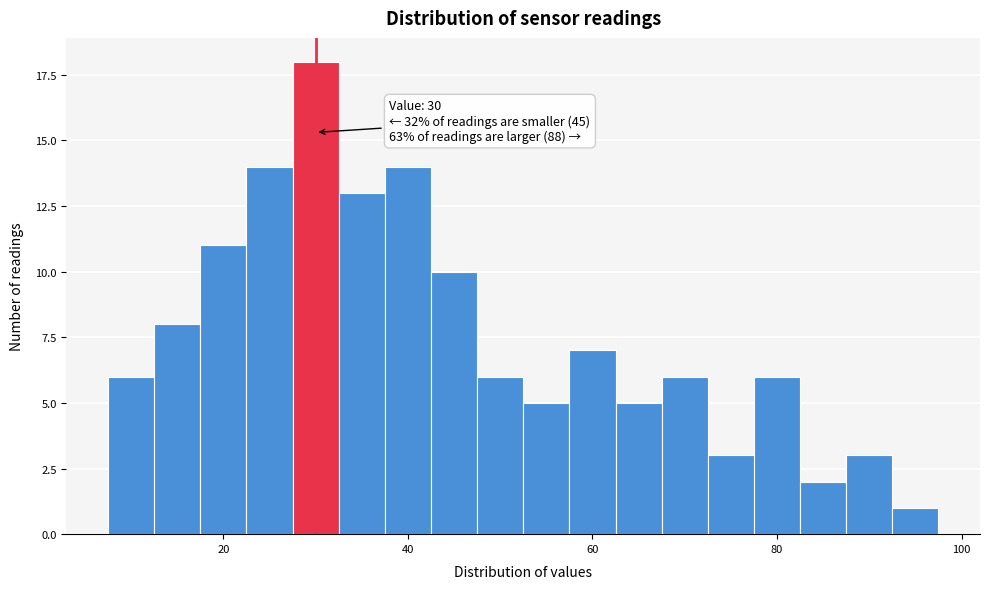

Around what value on the x-axis is the tallest bar? Give the approximate position of its centre, as read against the axis.

30